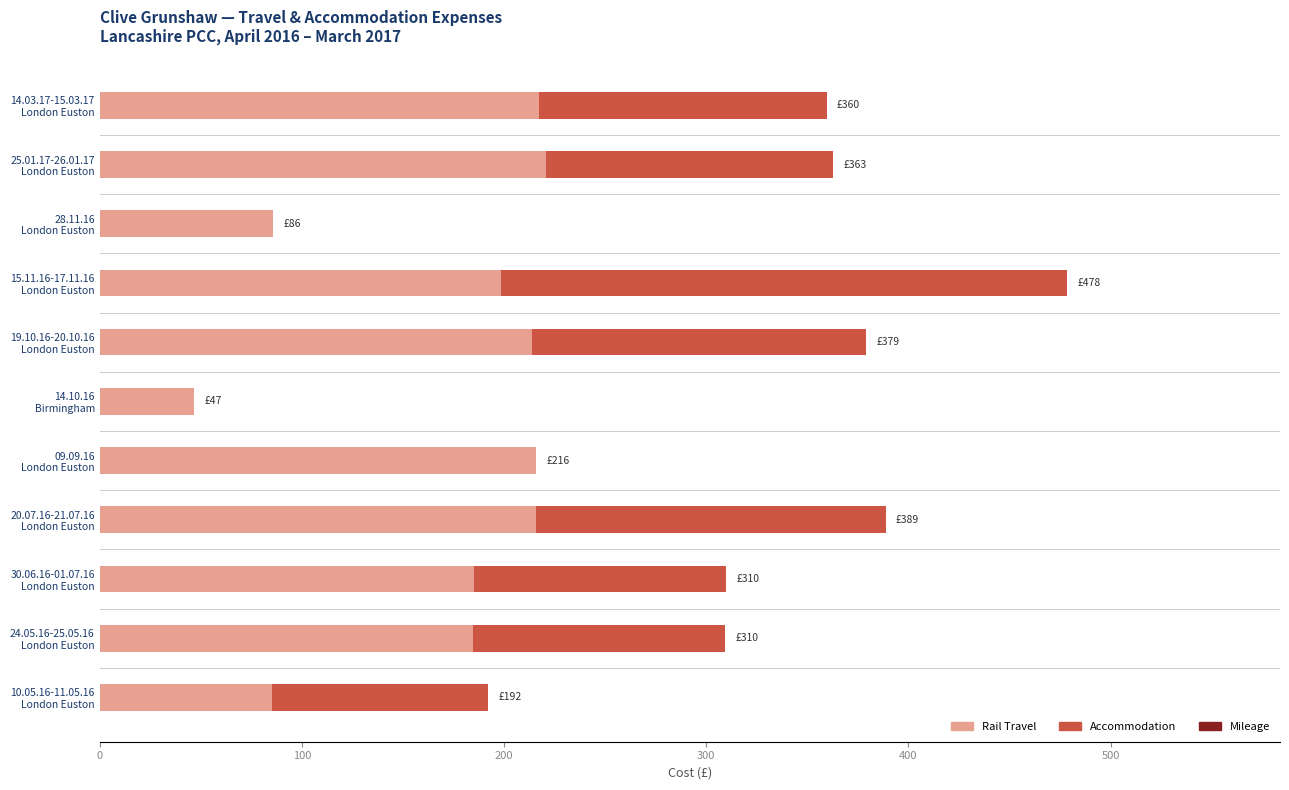

What is the value of the Mileage bar at the 6th from the left?

0.5